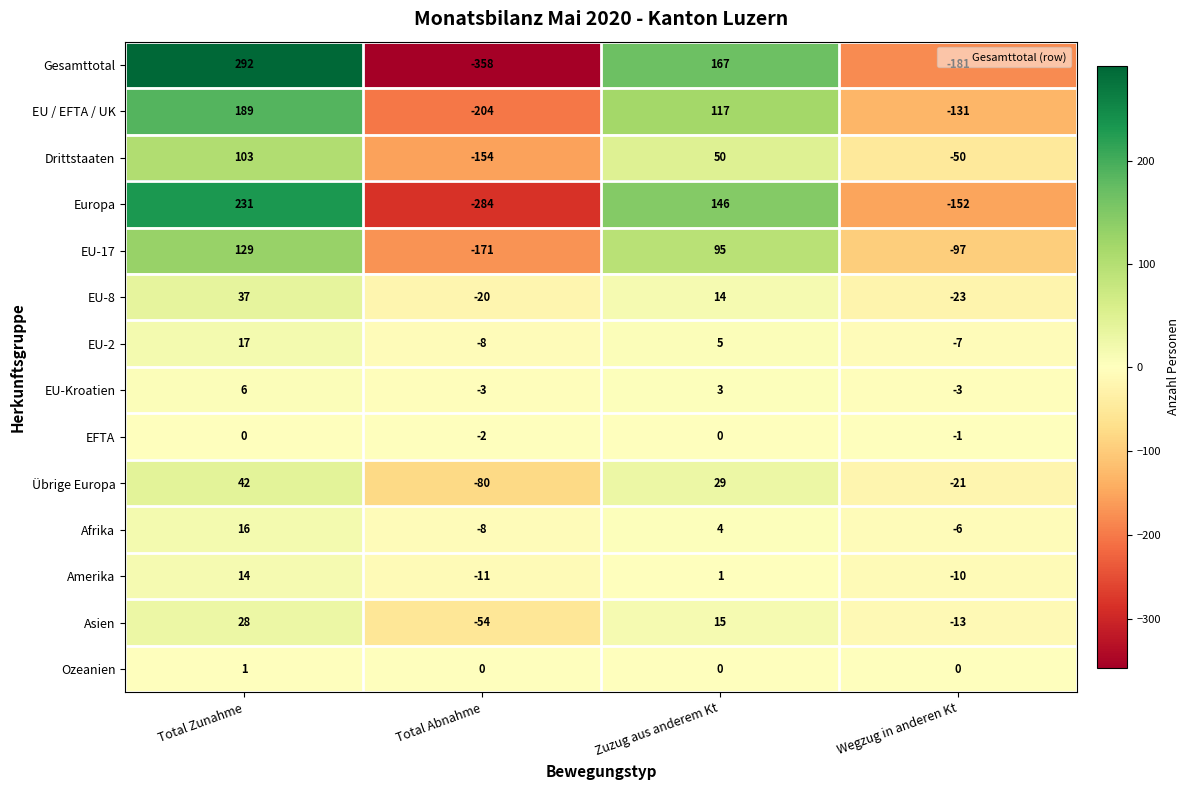

How many data points in Übrige Europa are less than 29?

2